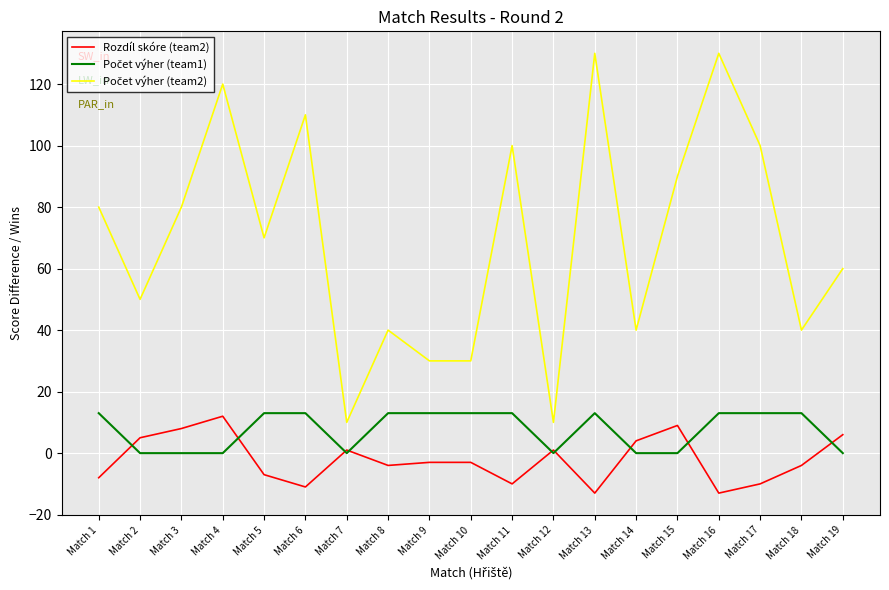

What is the total value across all series at Match 7?

11